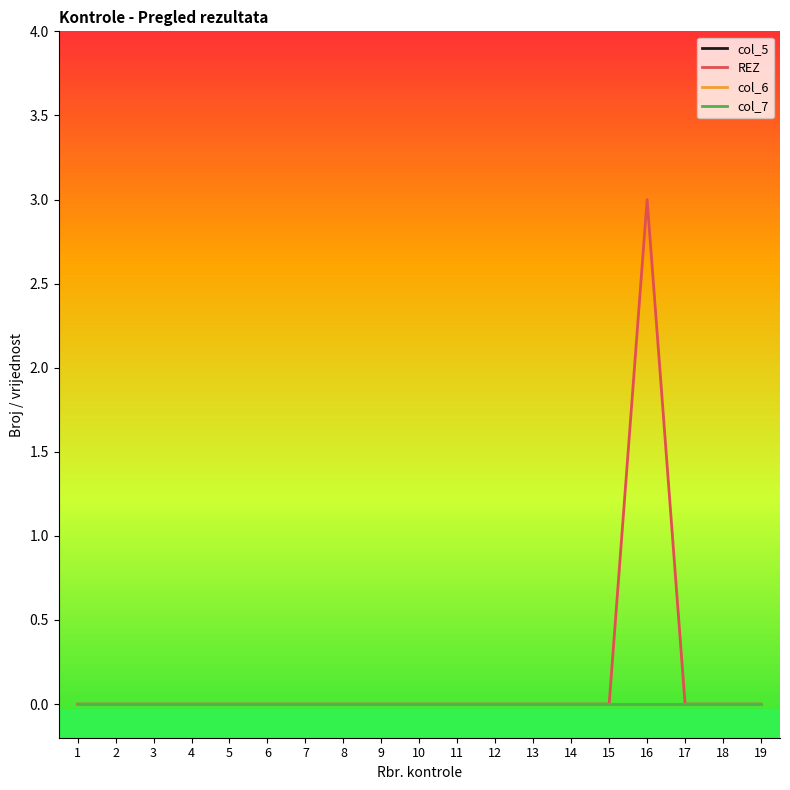

What is the maximum value shown in the chart?

3